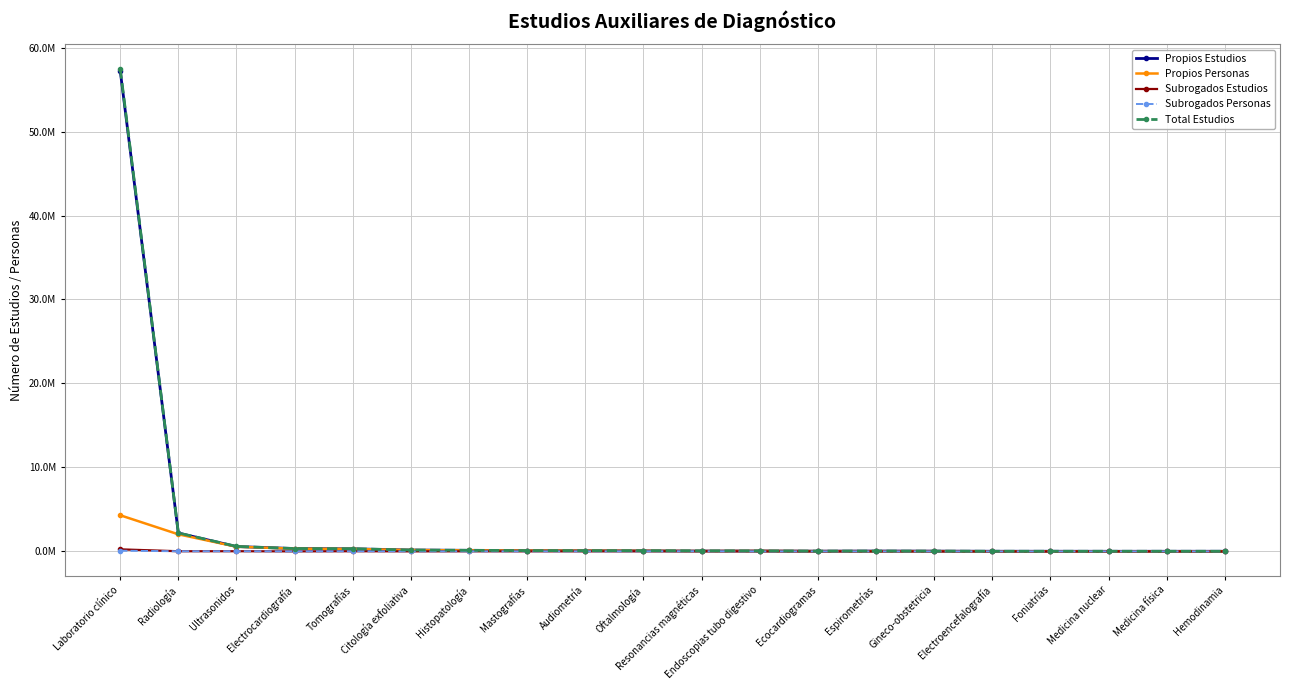

What are all the series names shown in the legend?

Propios Estudios, Propios Personas, Subrogados Estudios, Subrogados Personas, Total Estudios